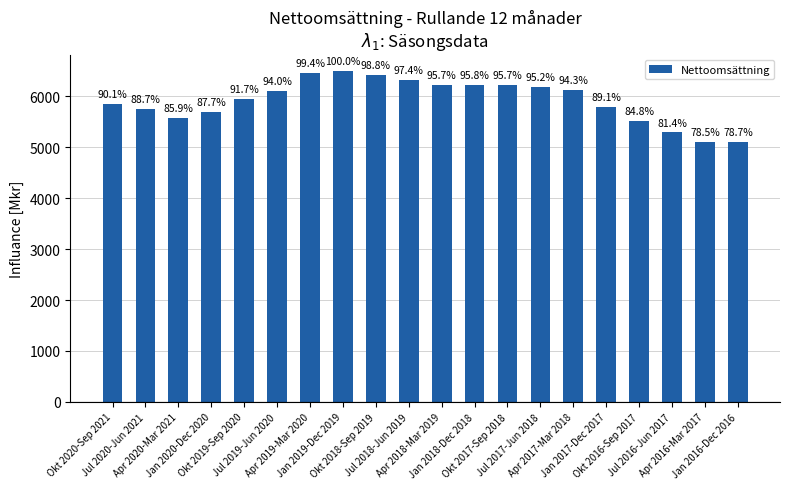

Are the bars horizontal?

No